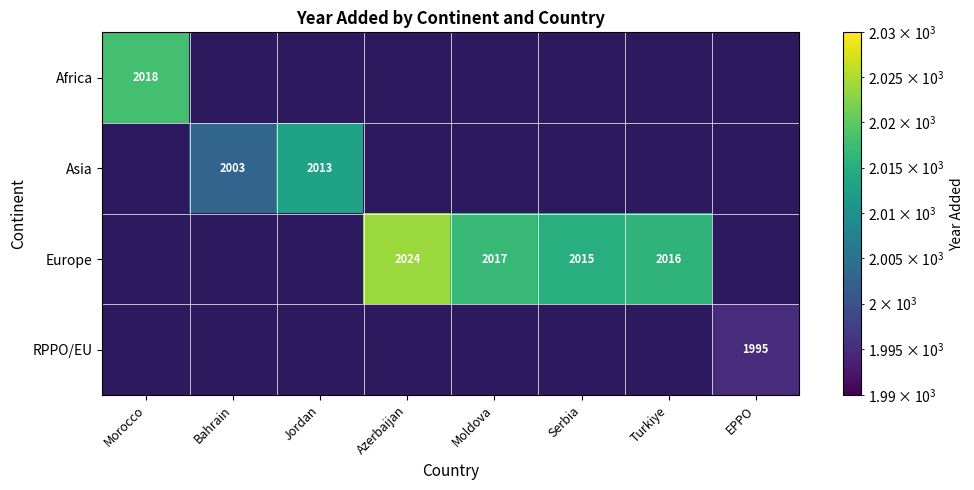

The value of Europe at Azerbaijan is 1322. True or false?

False